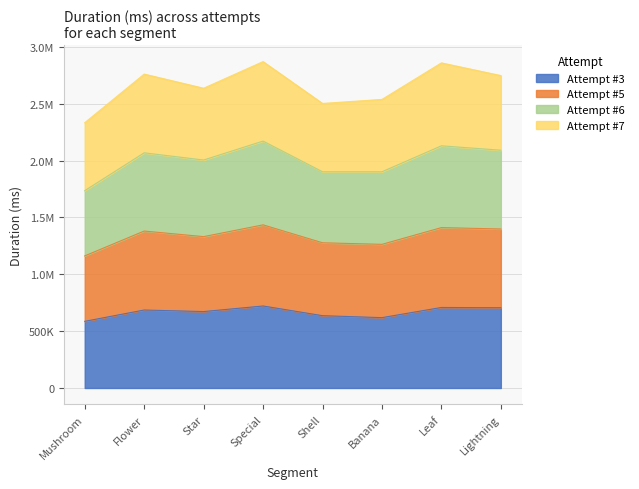

What are all the series names shown in the legend?

Attempt #3, Attempt #5, Attempt #6, Attempt #7